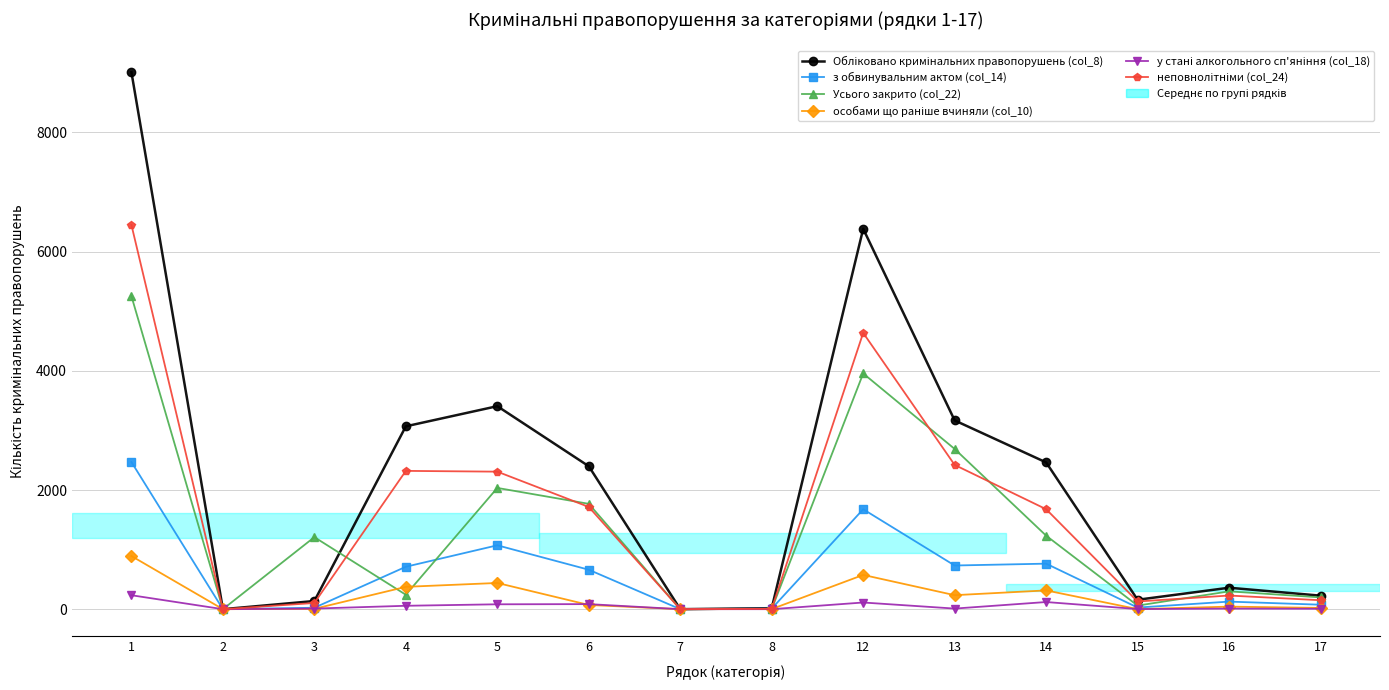

Does the chart display data point markers on the line(s)?

Yes